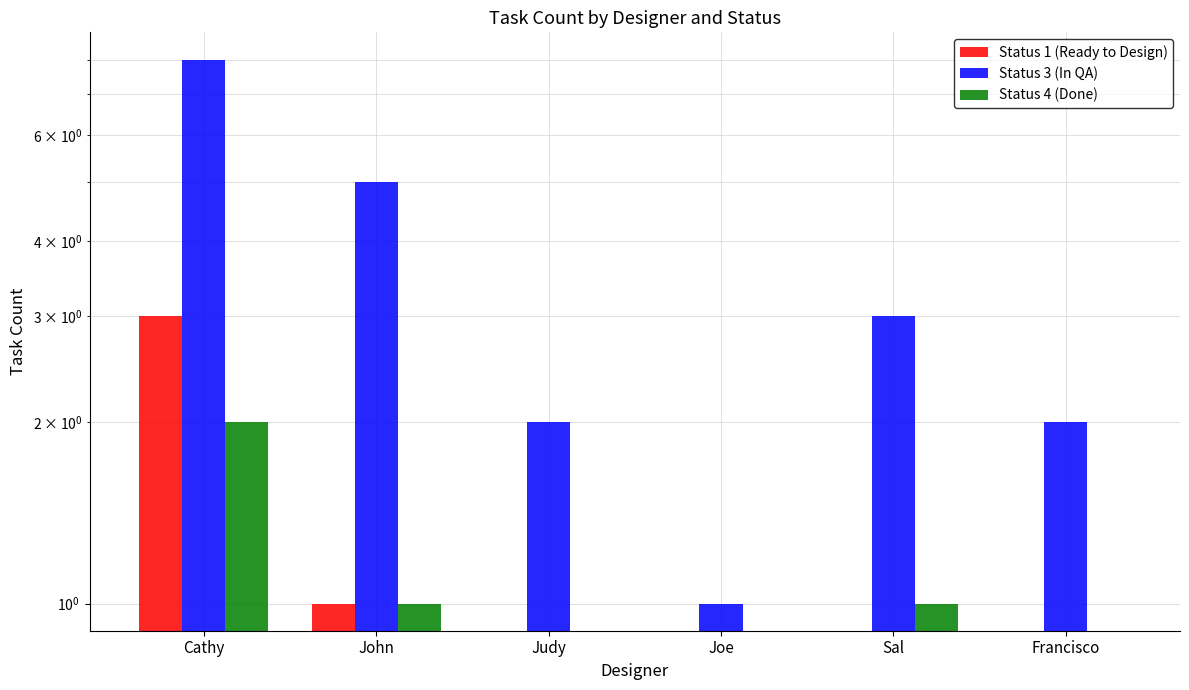

Is it true that Status 3 (In QA) equals 3 at Sal?

True